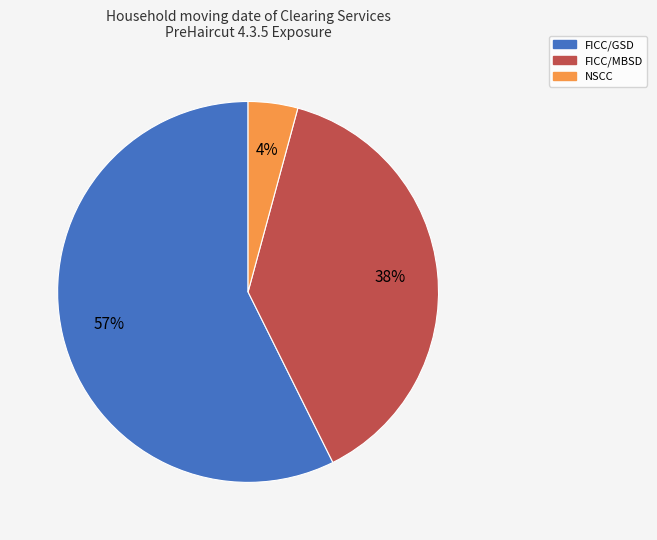

What is the smallest slice in the pie chart?

NSCC